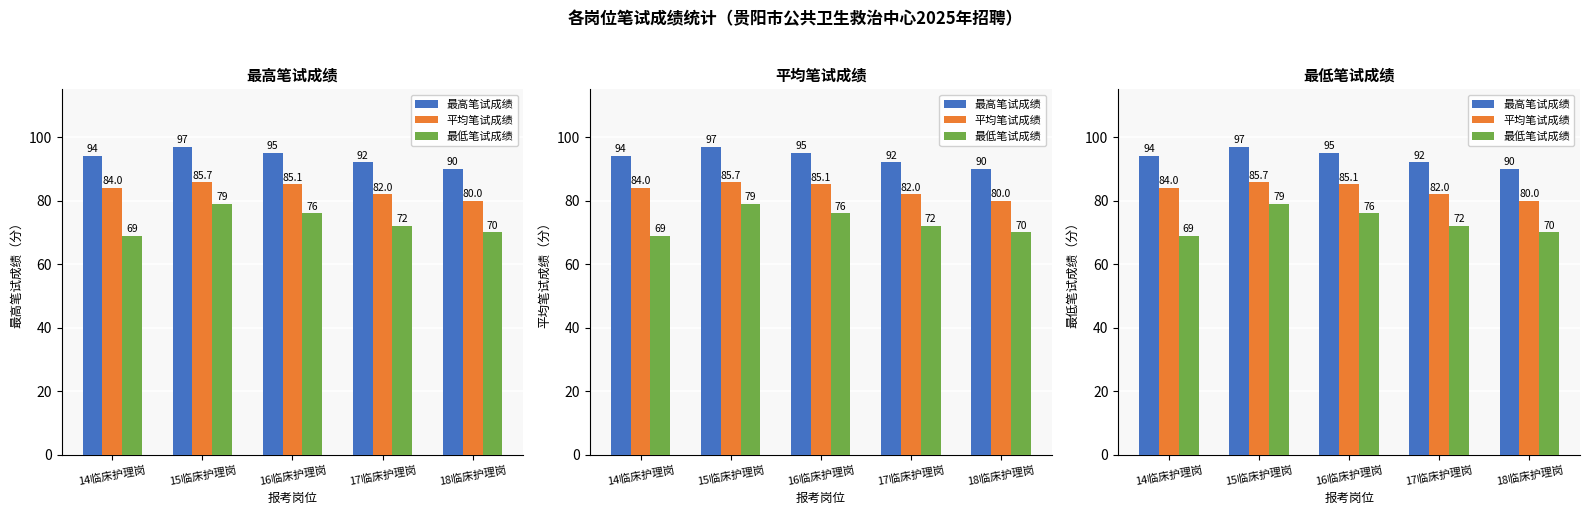

What is the difference between the 最高笔试成绩 values at 15临床护理岗 and 14临床护理岗?

3.0